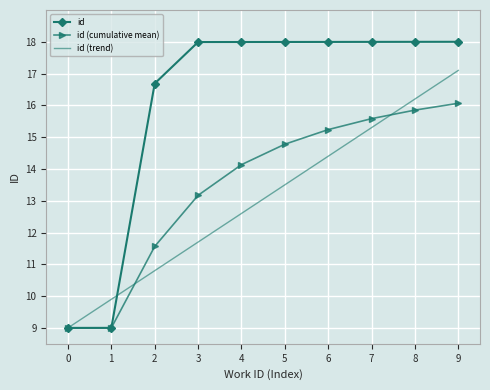

What is the average value of the id (cumulative mean) series?

13.4